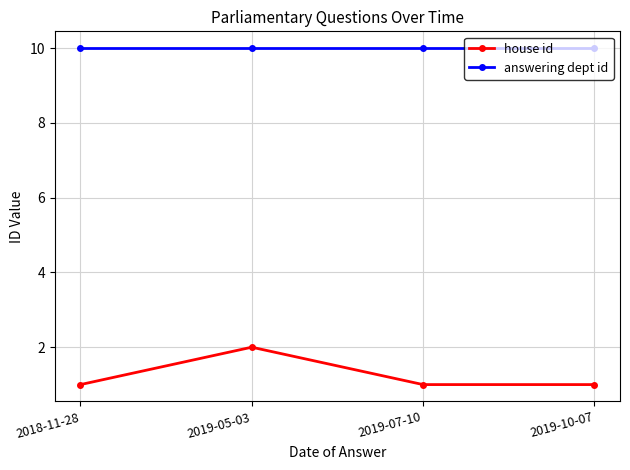

True or false: house id has more than 0 points higher than both neighbors.

True